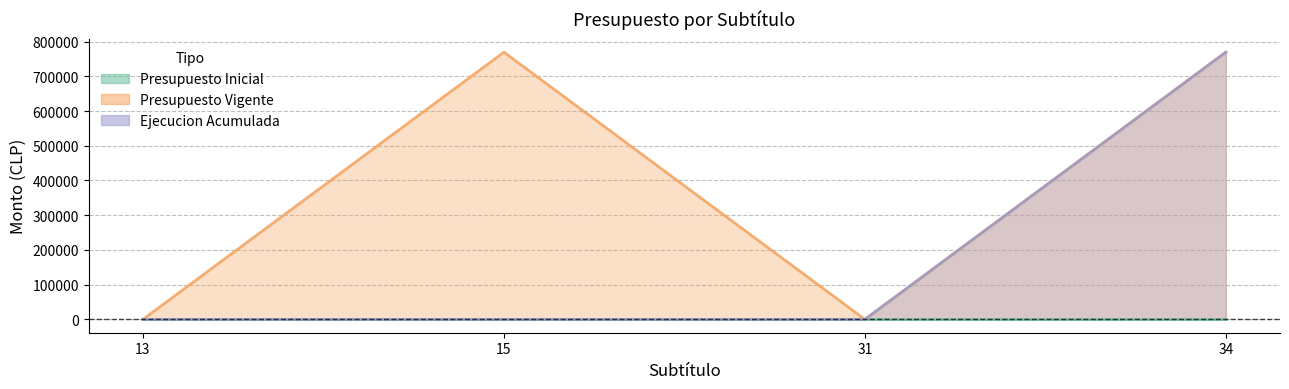

Reading left to right, what are all the values shown in this chart?

Presupuesto Vigente: 13=20	15=769556	31=20	34=769556
Ejecucion Acumulada: 13=0	15=0	31=0	34=769556